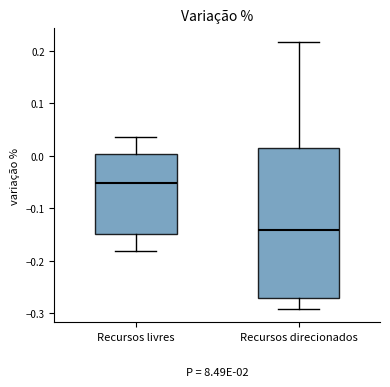

Comparing the boxes themselves (not the whiskers), which one is the tallest?

Recursos direcionados